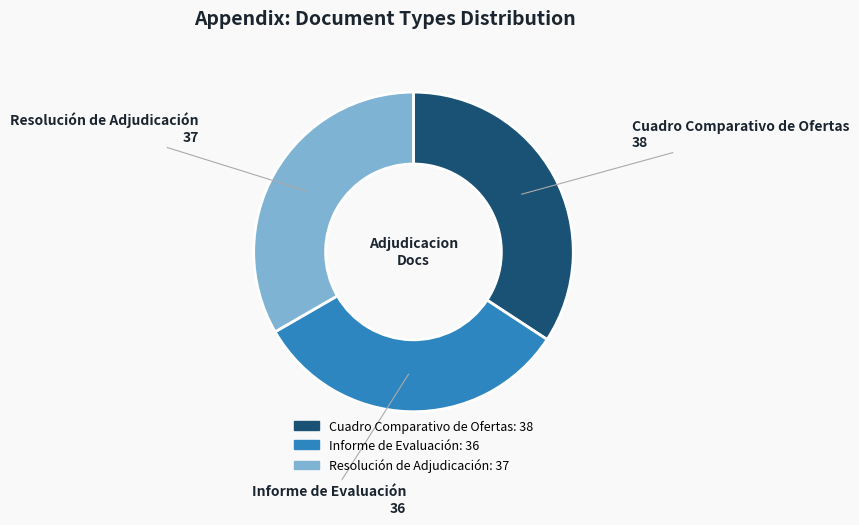

Approximately how many times larger is the value at Resolución de Adjudicación compared to Cuadro Comparativo de Ofertas?

1.0